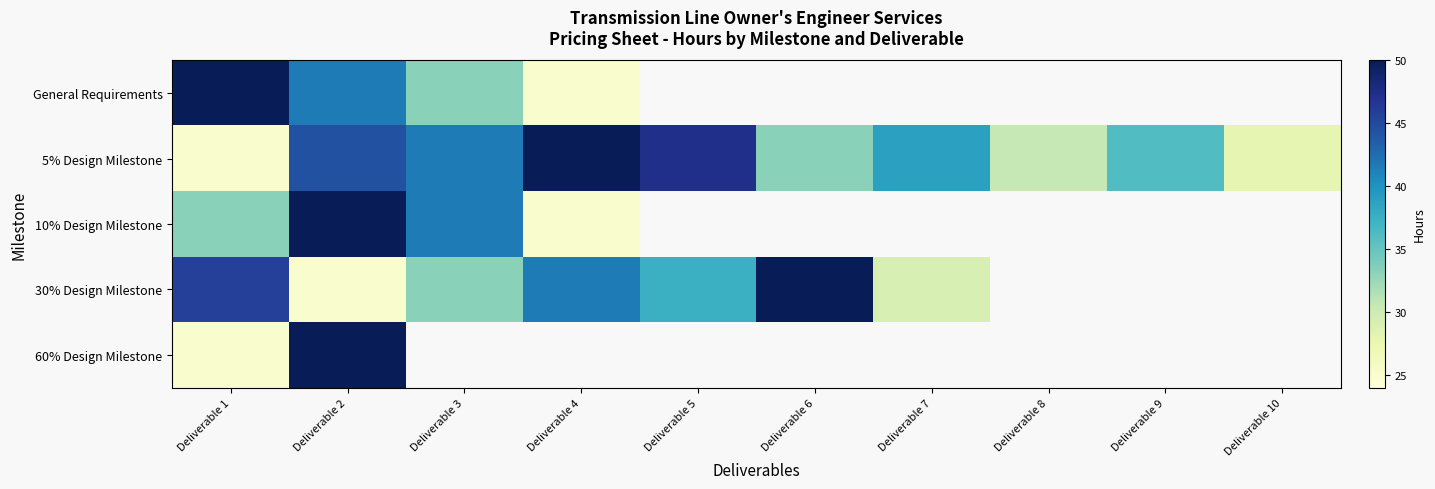

Which has a higher value, Deliverable 5 or Deliverable 4?

Deliverable 4